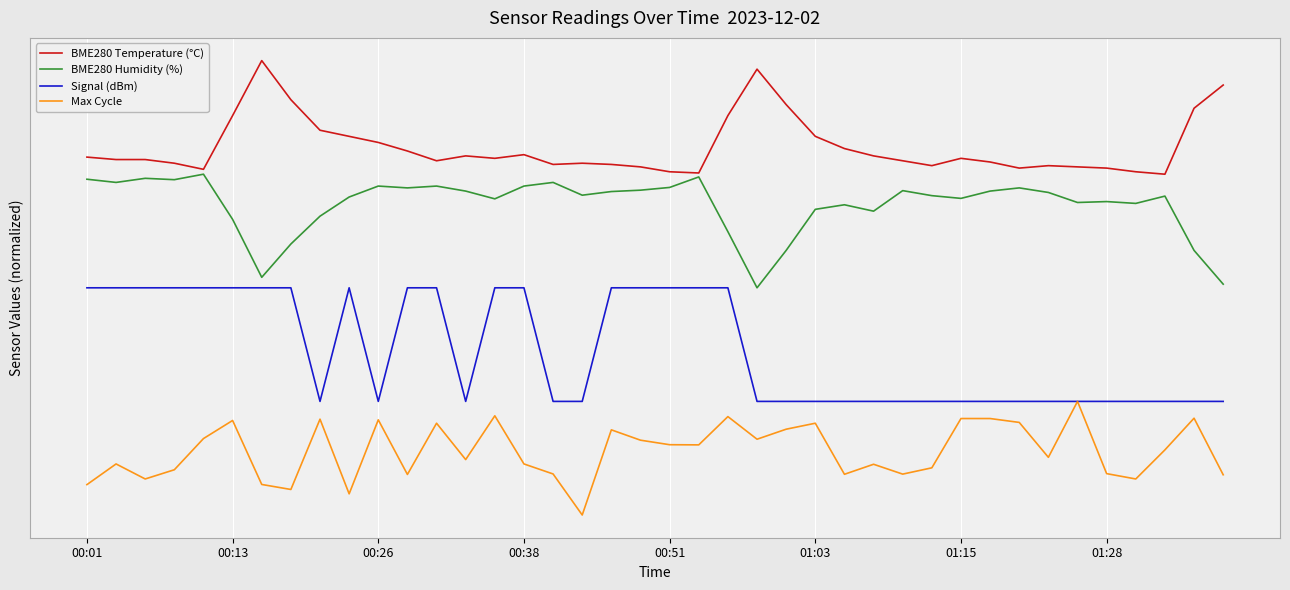

Is this an area chart (filled region under the line)?

No